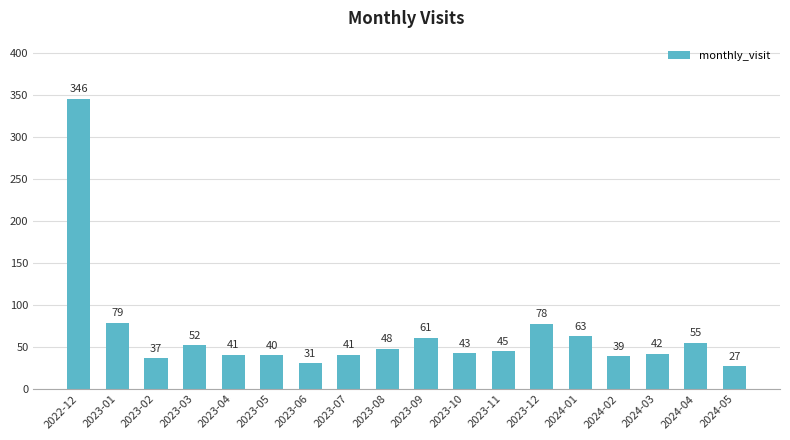

Reading left to right, list all the values displayed in this chart.

2022-12=346	2023-01=79	2023-02=37	2023-03=52	2023-04=41	2023-05=40	2023-06=31	2023-07=41	2023-08=48	2023-09=61	2023-10=43	2023-11=45	2023-12=78	2024-01=63	2024-02=39	2024-03=42	2024-04=55	2024-05=27